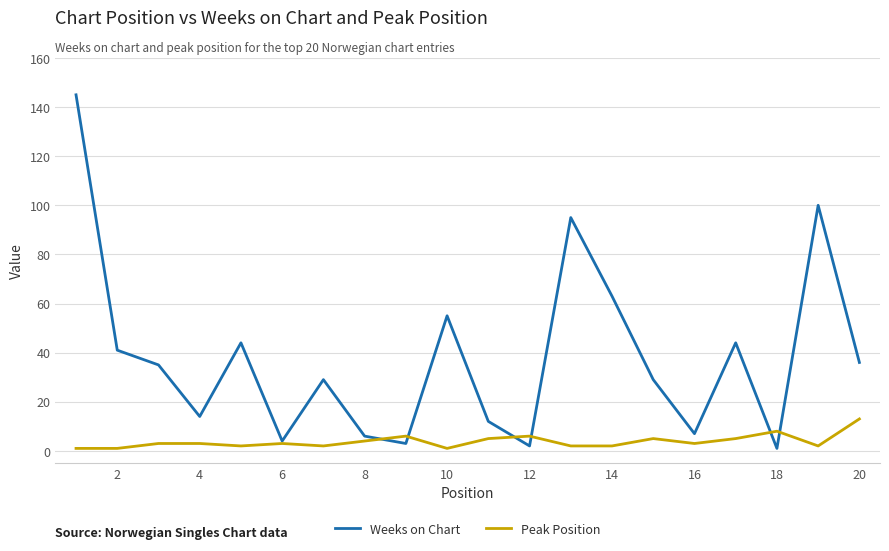

True or false: Peak Position has more than 0 interior local peaks.

True